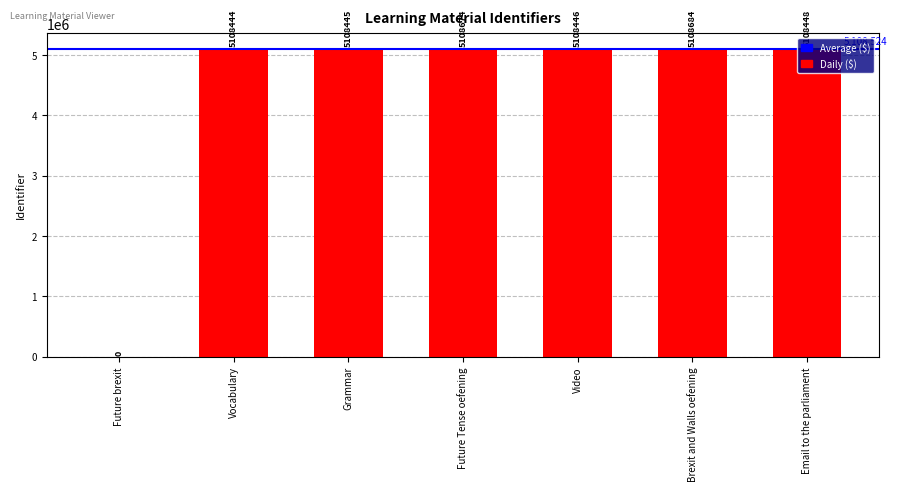

Are the bars horizontal?

No